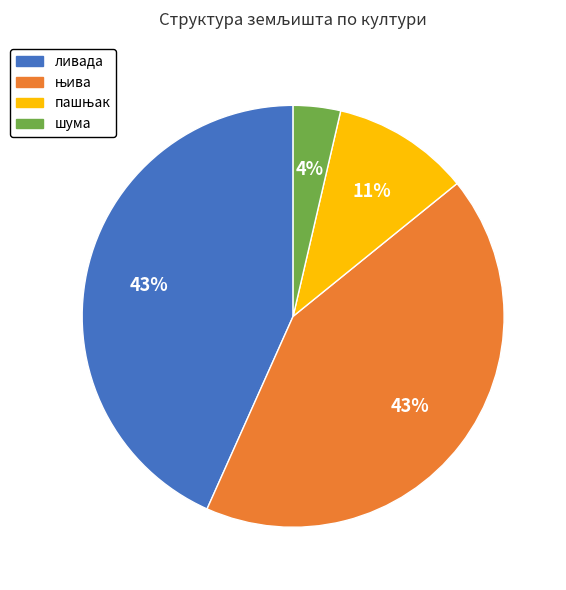

Which has a higher value, ливада or шума?

ливада